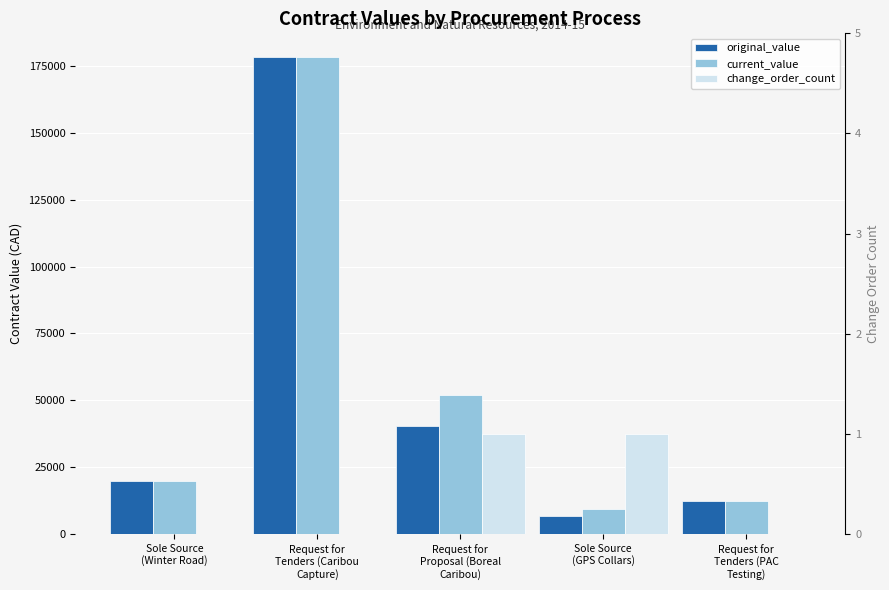

Reading left to right, list all the values displayed in this chart.

original_value: 20000.0	178260.0	40420.3	6750.0	12300.0
current_value: 20000.0	178260.0	52020.3	9500.0	12300.0
change_order_count: 0.0	0.0	1.0	1.0	0.0